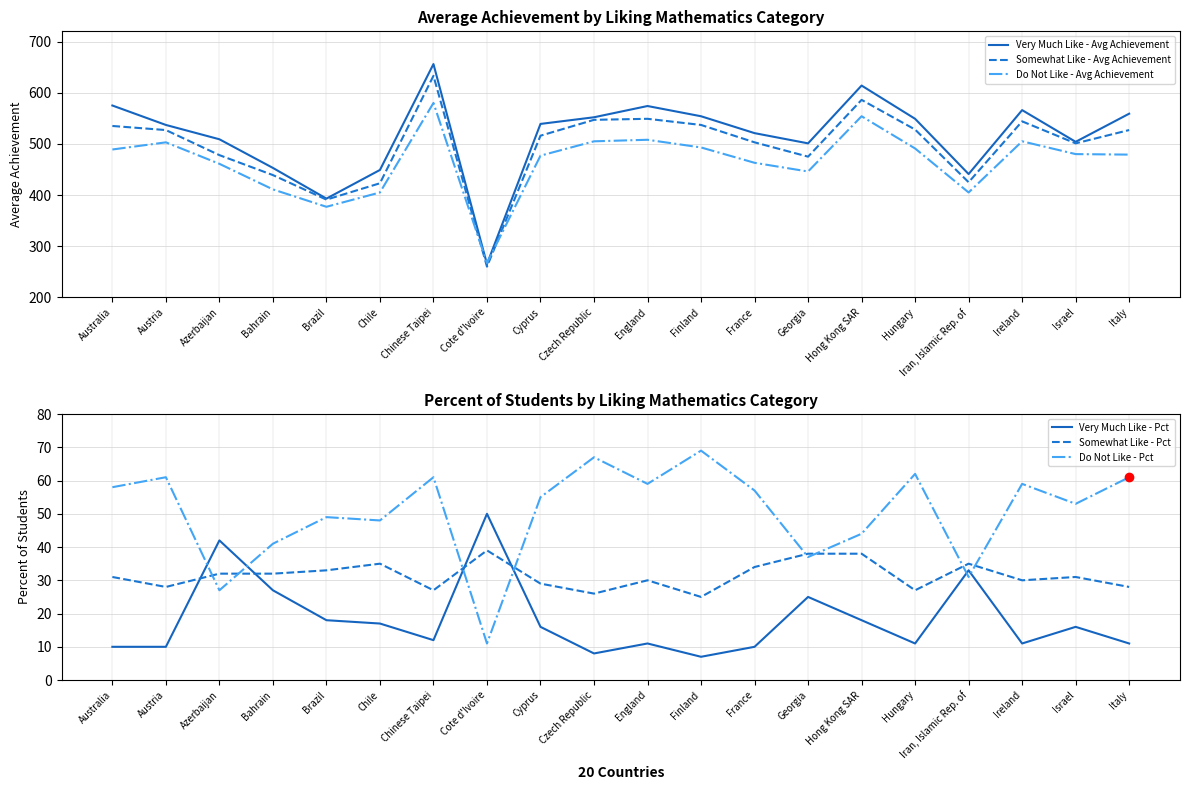

Rank the series by their maximum value, from highest to lowest.

Very Much Like - Avg Achievement, Somewhat Like - Avg Achievement, Do Not Like - Avg Achievement, Do Not Like - Pct, Very Much Like - Pct, Somewhat Like - Pct